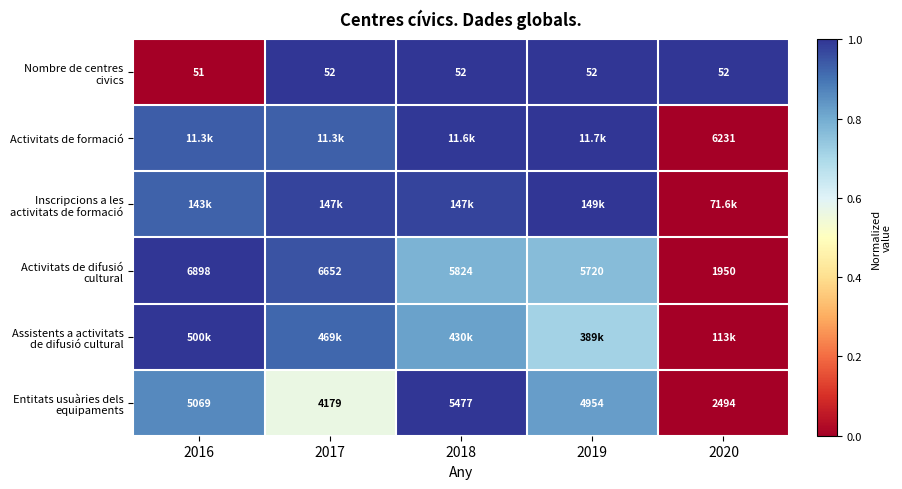

Where is Entitats usuàries dels equipaments nearest to the value 0?

2020